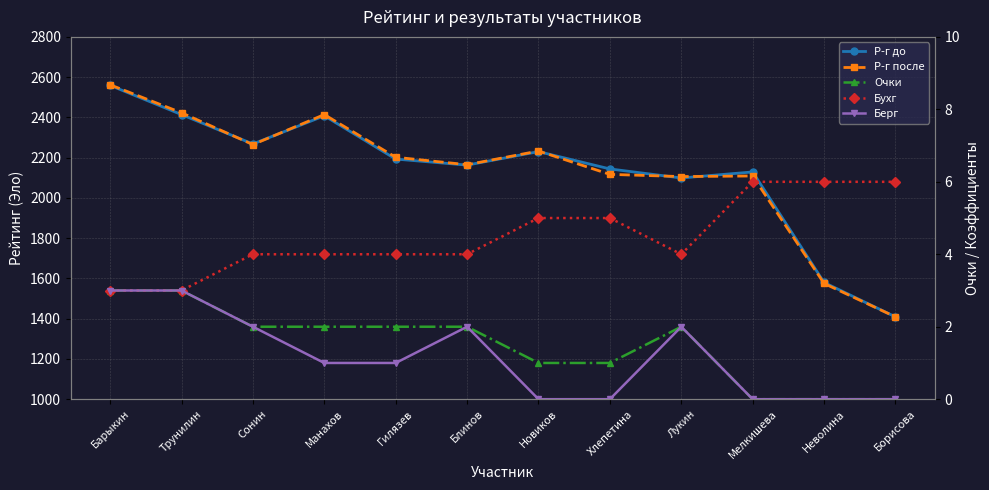

What is the average value of the Р-г до series?

2133